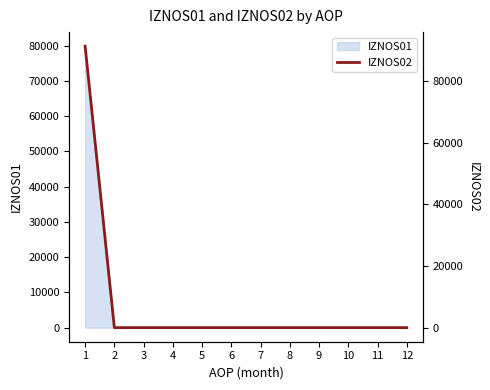

Reading left to right, extract all data points from this chart.

1=91402.8	2=0.0	3=0.0	4=0.0	5=0.0	6=0.0	7=0.0	8=0.0	9=0.0	10=0.0	11=0.0	12=0.0